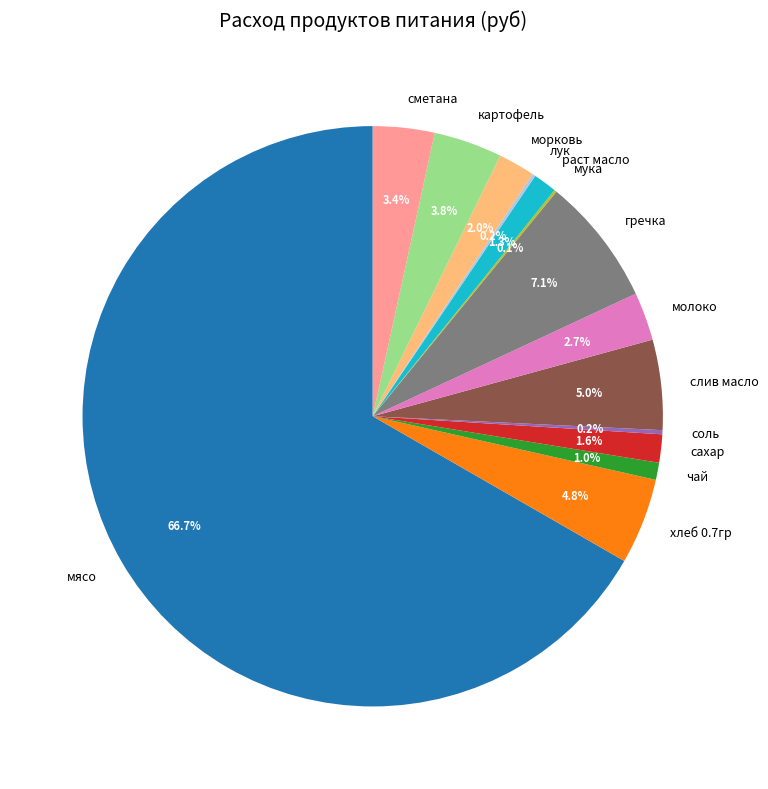

What percentage is the морковь slice, to the nearest percent?

2%